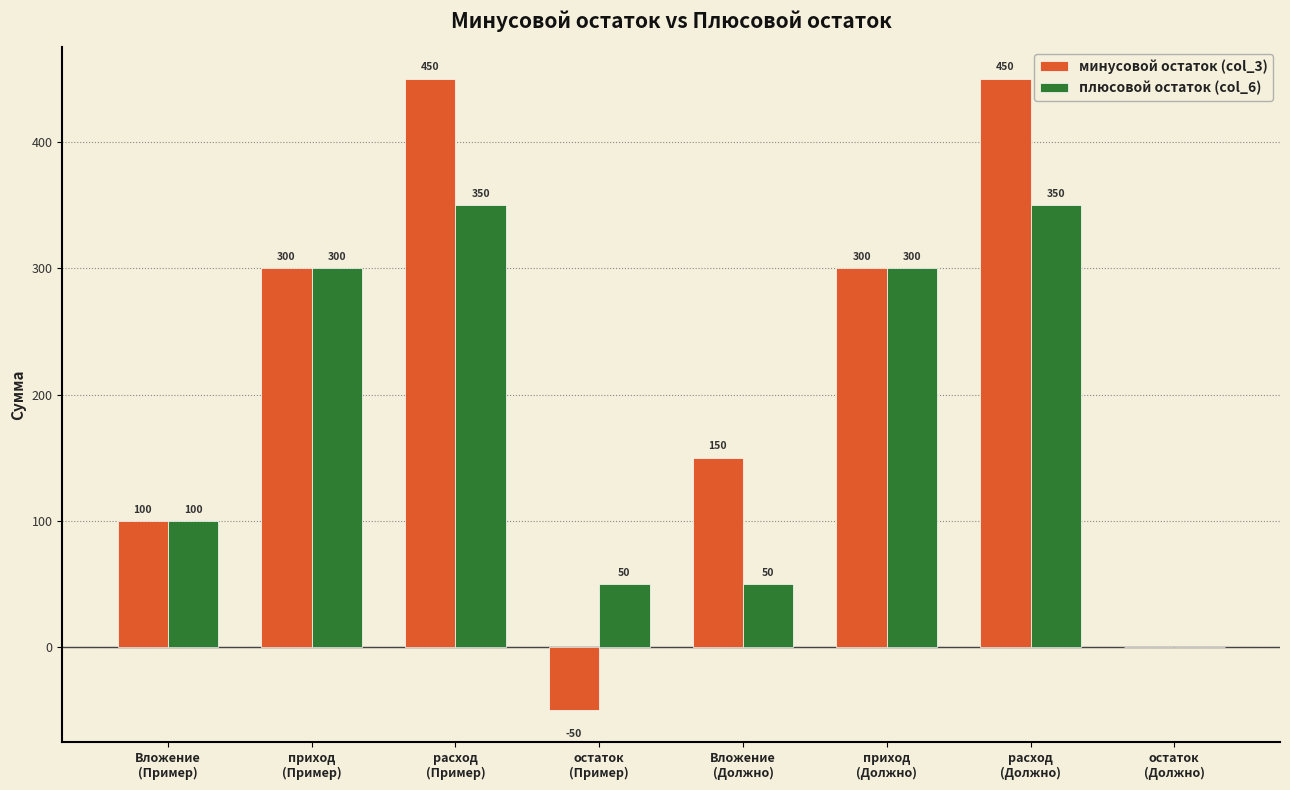

How many плюсовой остаток (col_6) values are between 50 and 350?

7